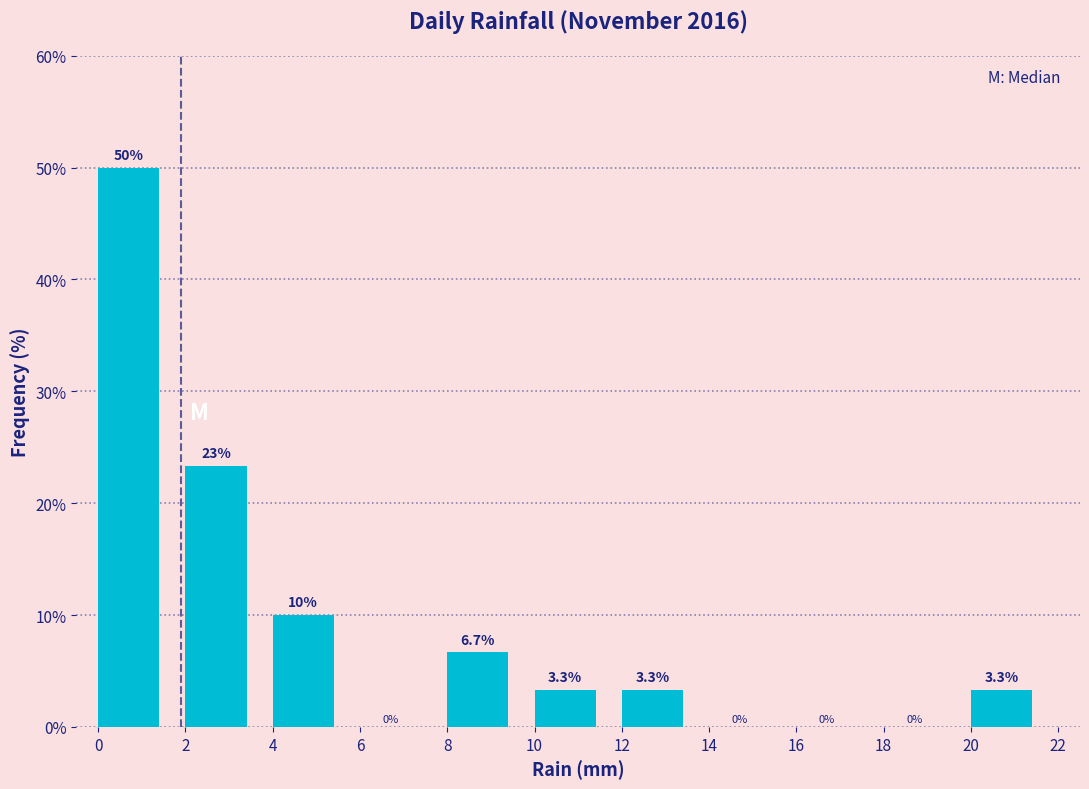

Which range on the x-axis has the tallest bar?

0 to 2